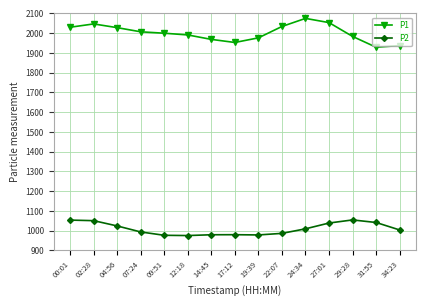

What is the label of the 9th point from the left?

19:39